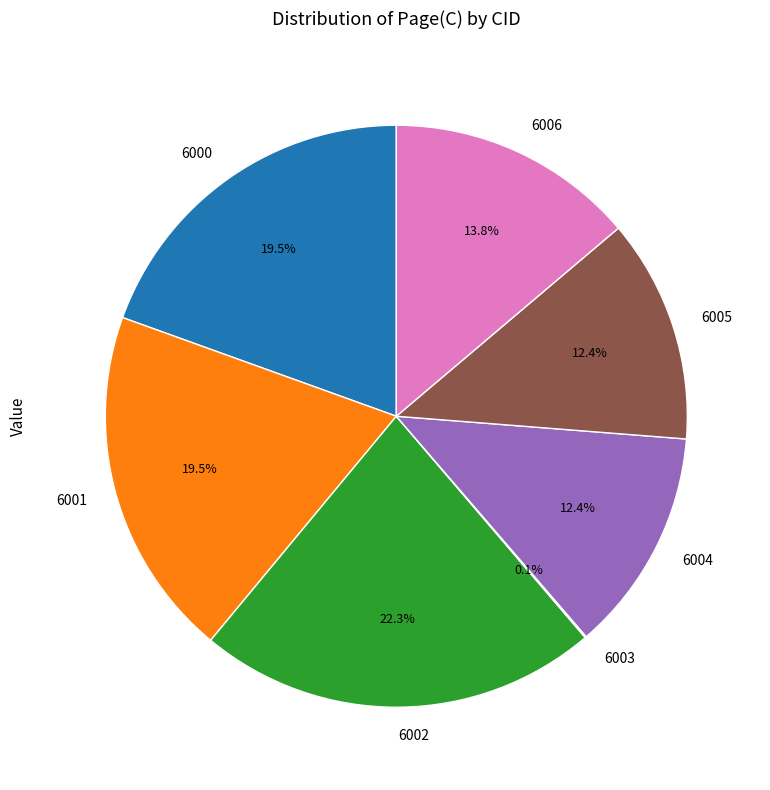

Combined, what portion of the pie is 6004 and 6001?

31.9%